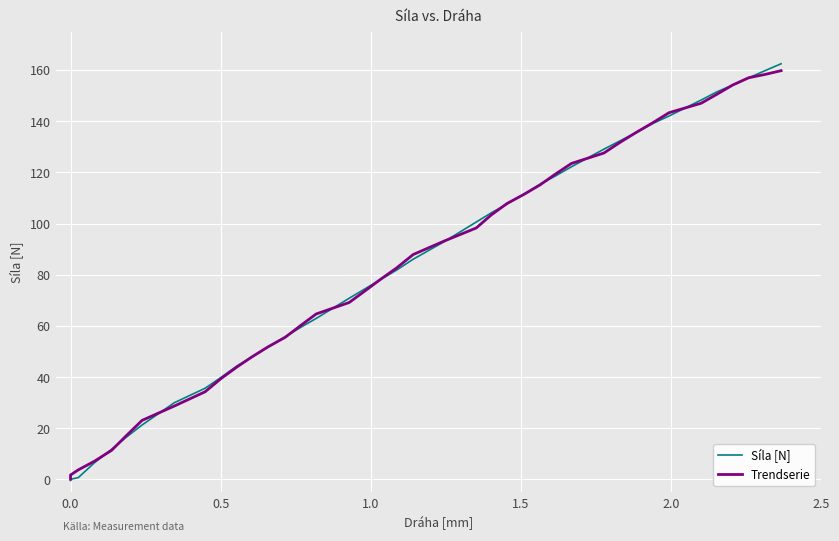

How many values in Síla [N] are above zero?

38